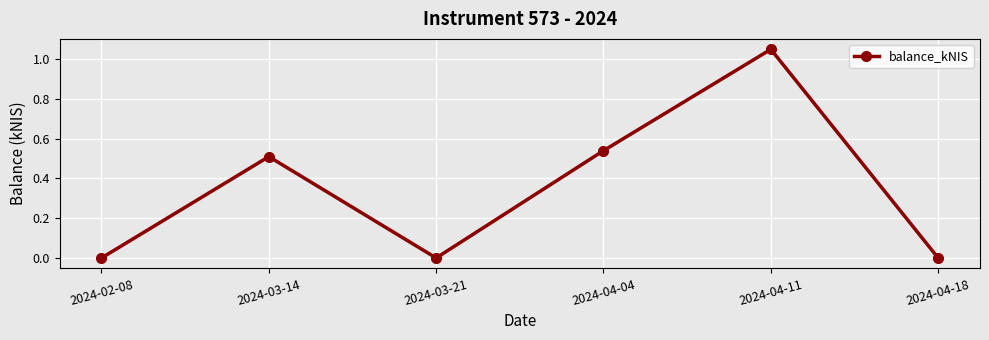

At which category does the chart reach its peak across all series?

2024-04-11